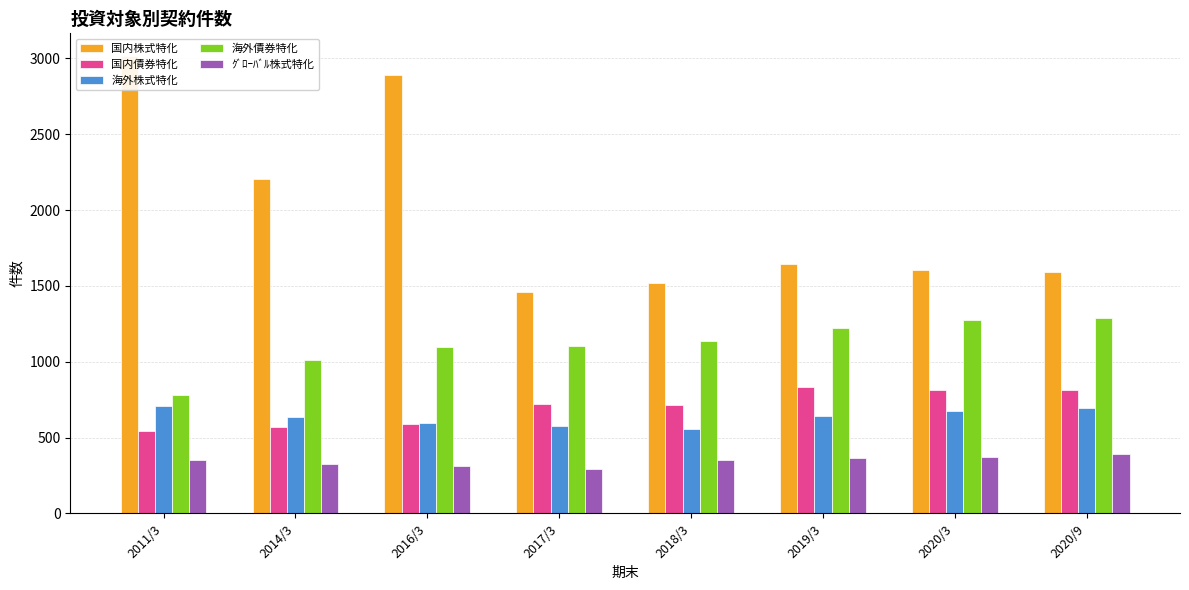

Which series has the largest total across all categories?

国内株式特化